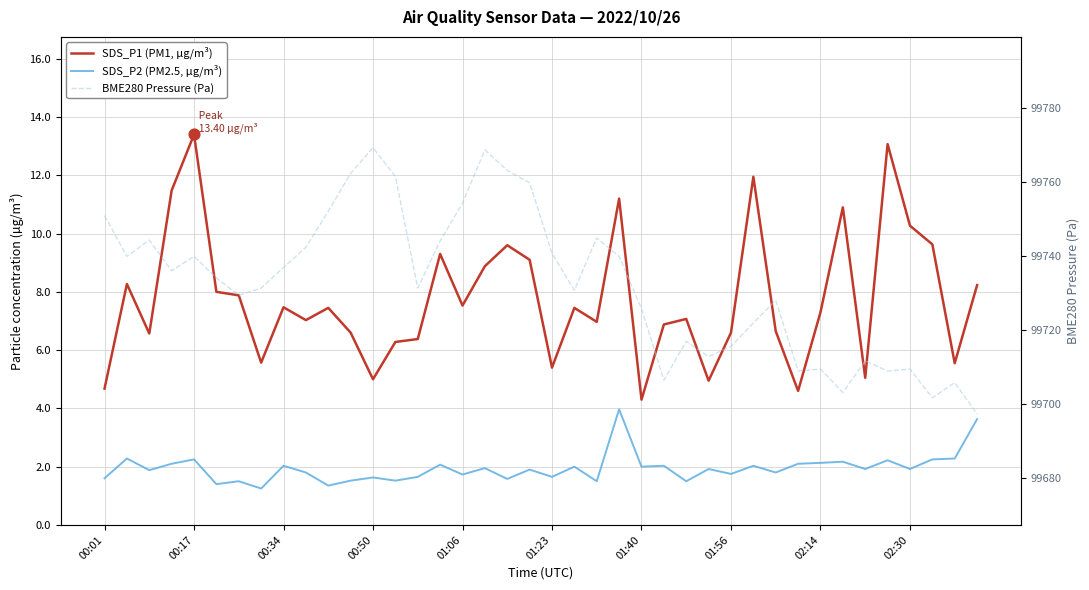

At how many categories does at least one series exceed 48818?

40